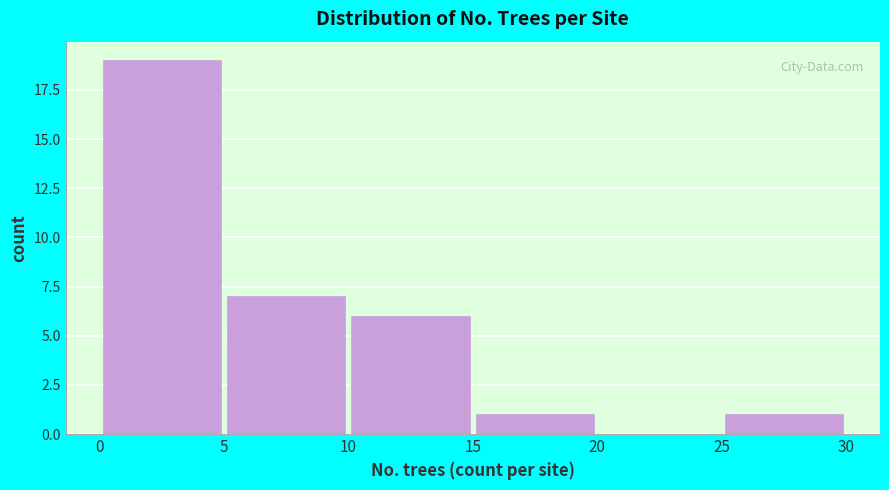

Over which range of the x-axis is the bar tallest?

0 to 5